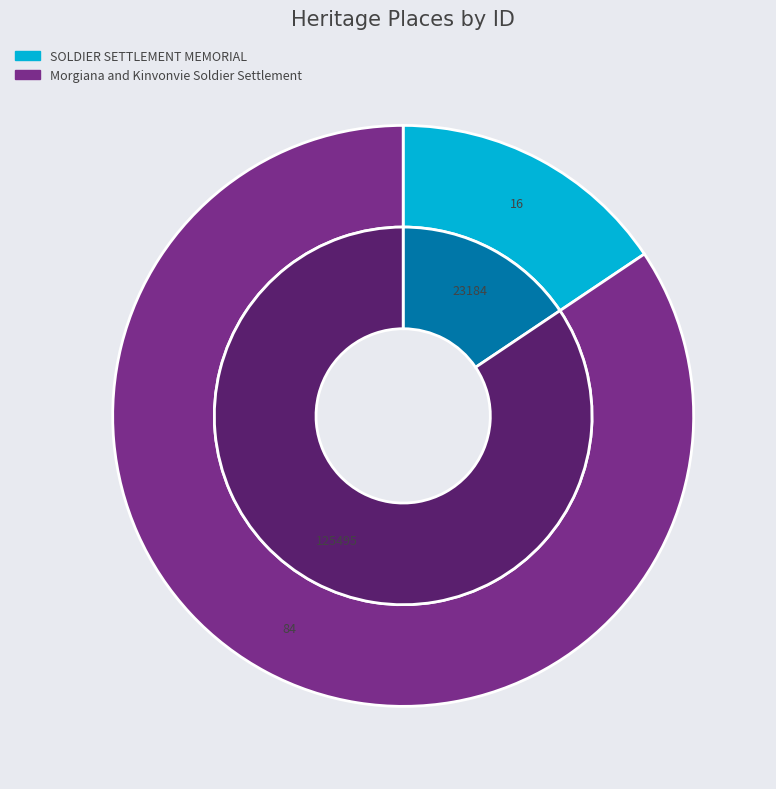

To the nearest percent, what percentage of the pie is SOLDIER SETTLEMENT MEMORIAL?

16%